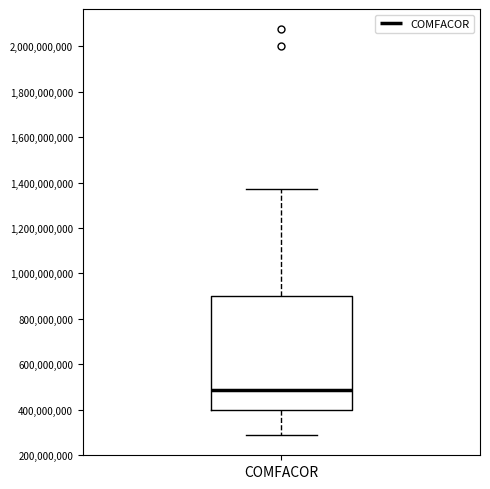

Read this box plot against the y-axis: the position of the median line, the range covered by the box, and the ends of both whiskers. The values are not printed on the chart, so give them approximately, as read against the axis.

median 480000000, box 400000000 to 900000000, whiskers 280000000 to 1380000000